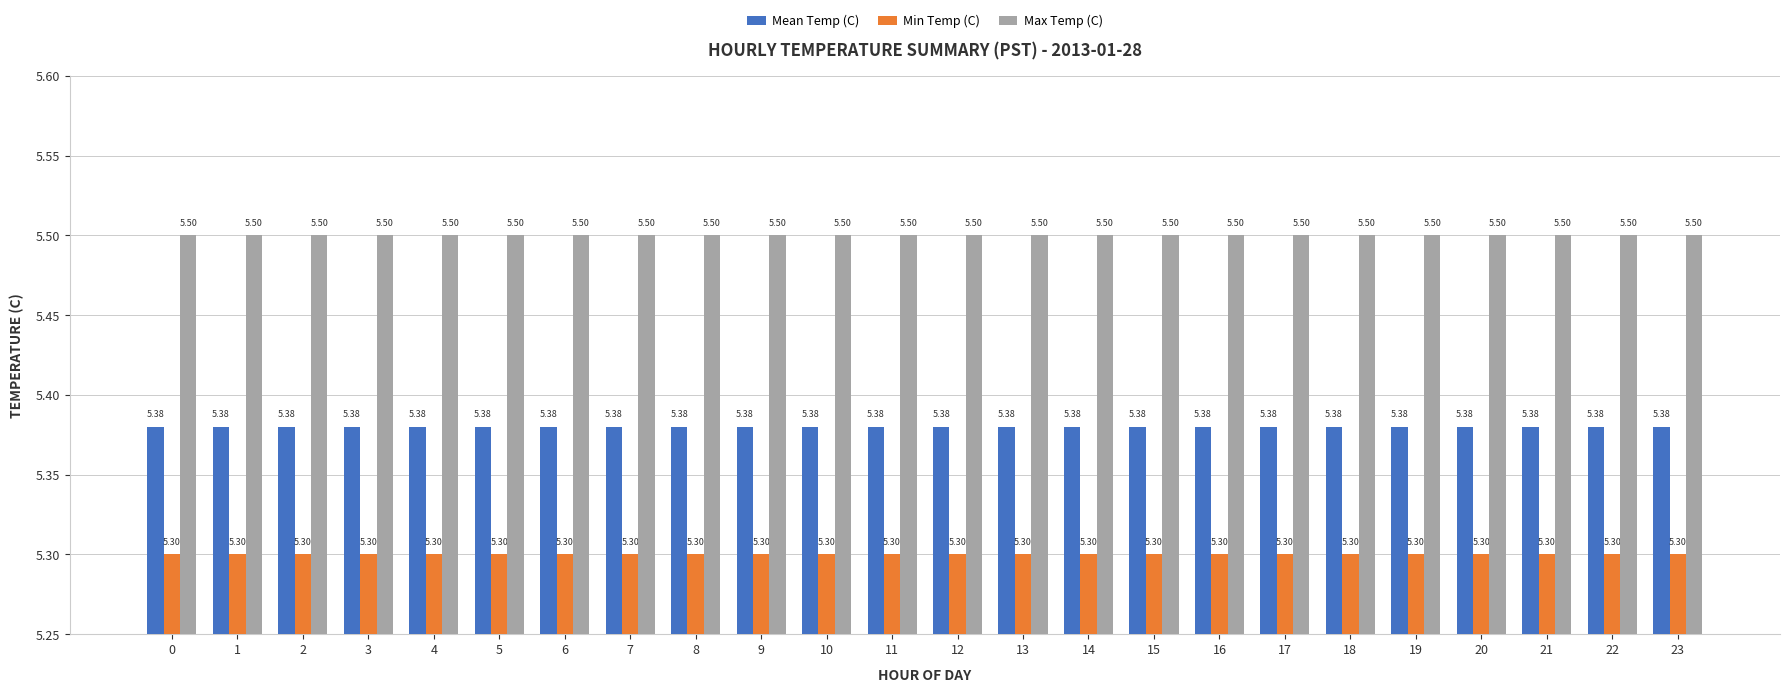

What is the sum of all Mean Temp (C) values?

129.1